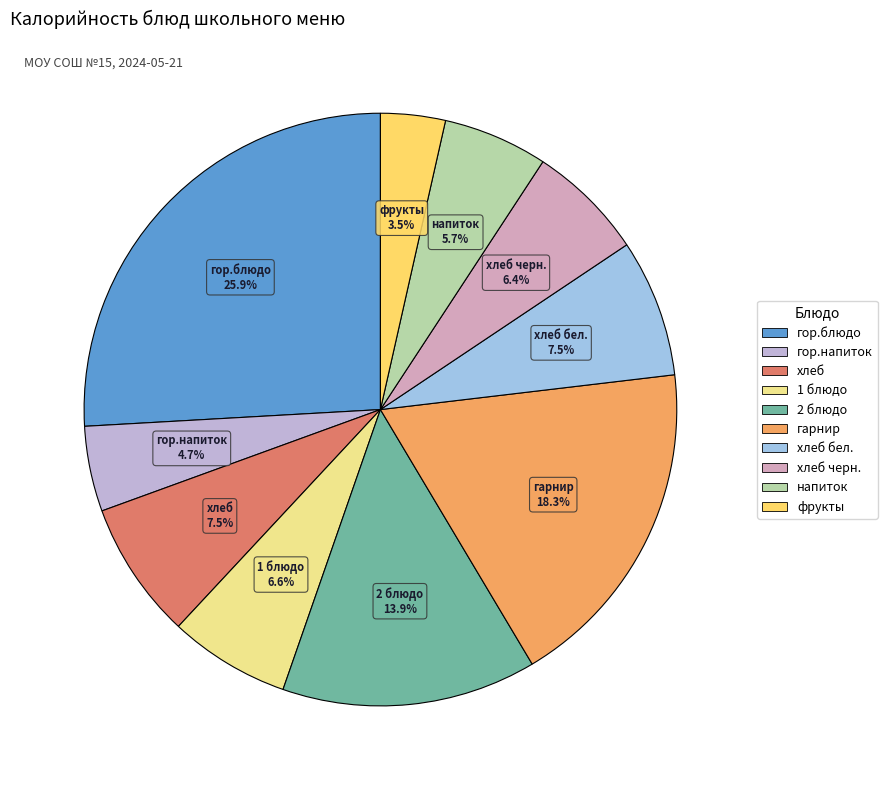

Rank the categories by value from highest to lowest.

гор.блюдо, гарнир, 2 блюдо, хлеб, хлеб бел., 1 блюдо, хлеб черн., напиток, гор.напиток, фрукты